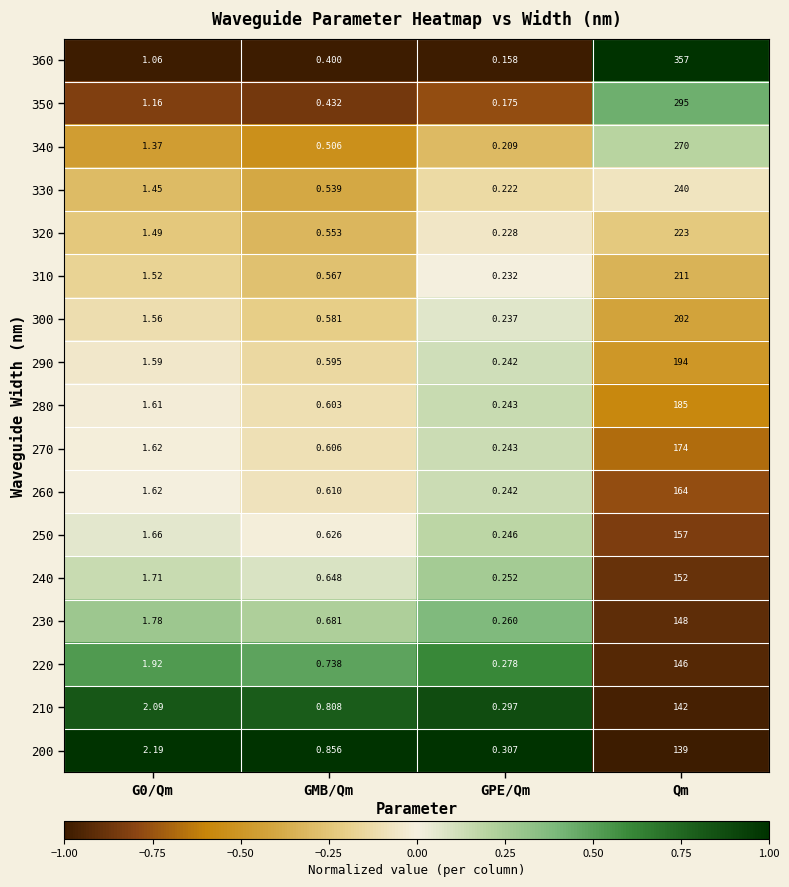

At which category is the sum across all series the highest?

Qm